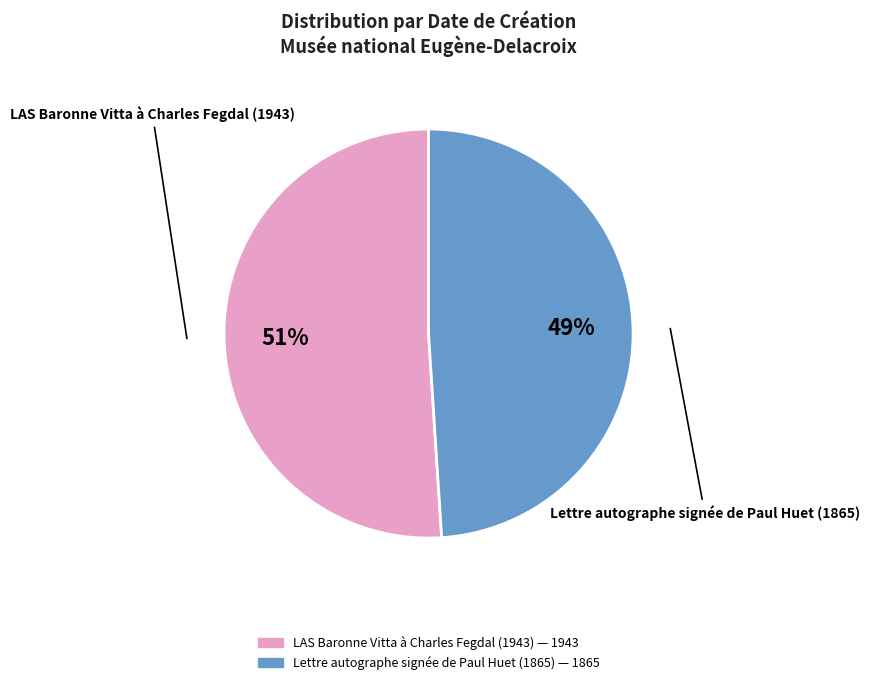

Which category has the smallest portion of the pie?

Lettre autographe signée de Paul Huet (1865)